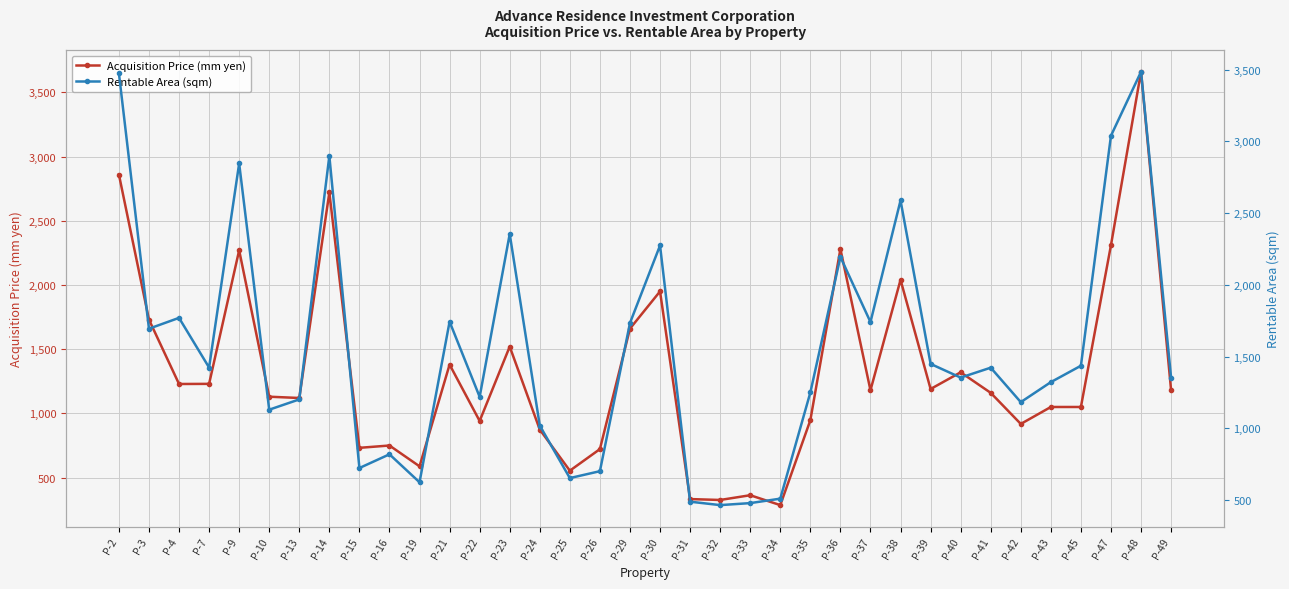

The Acquisition Price (mm yen) series shows 1660.0 at P-29. True or false?

True